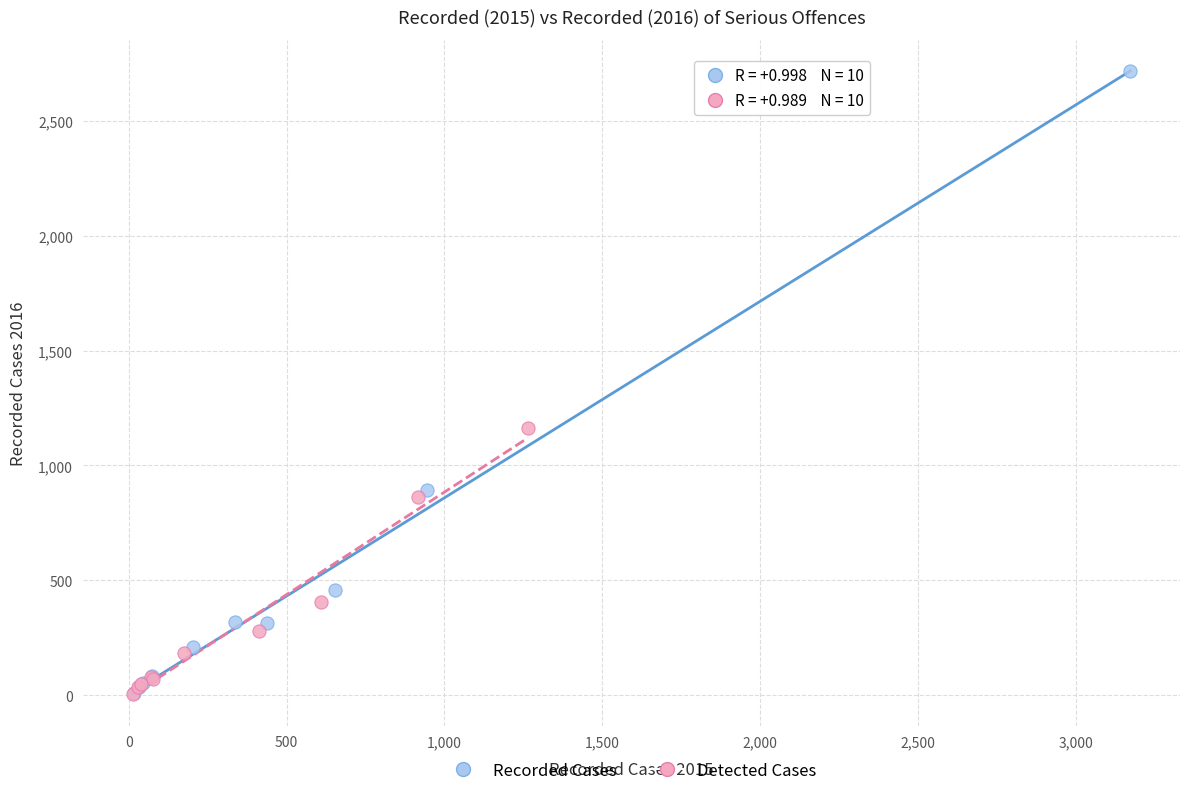

Which series has the widest spread of Y values?

Recorded Cases